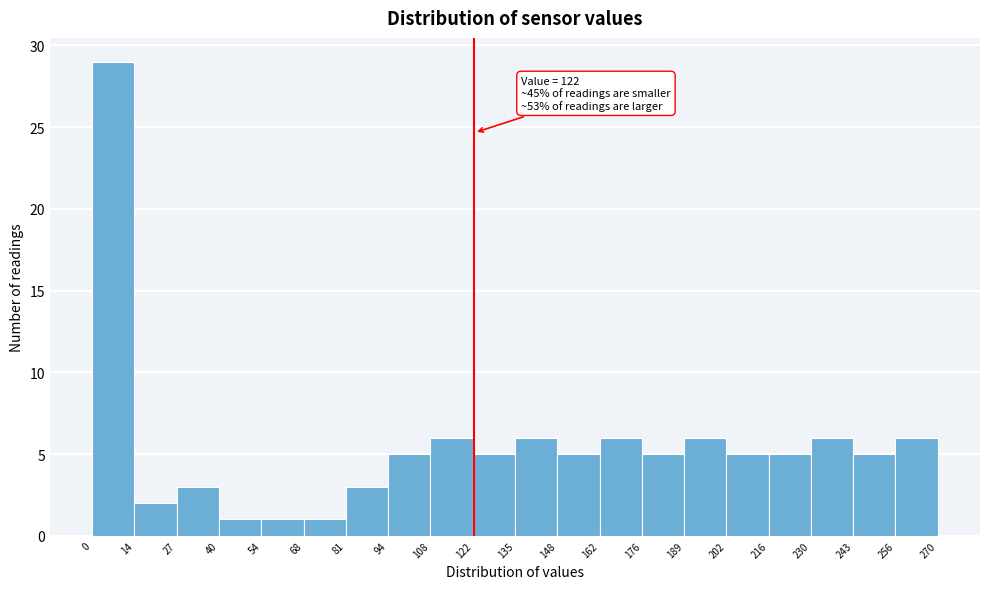

Which range on the x-axis has the tallest bar?

0 to 14